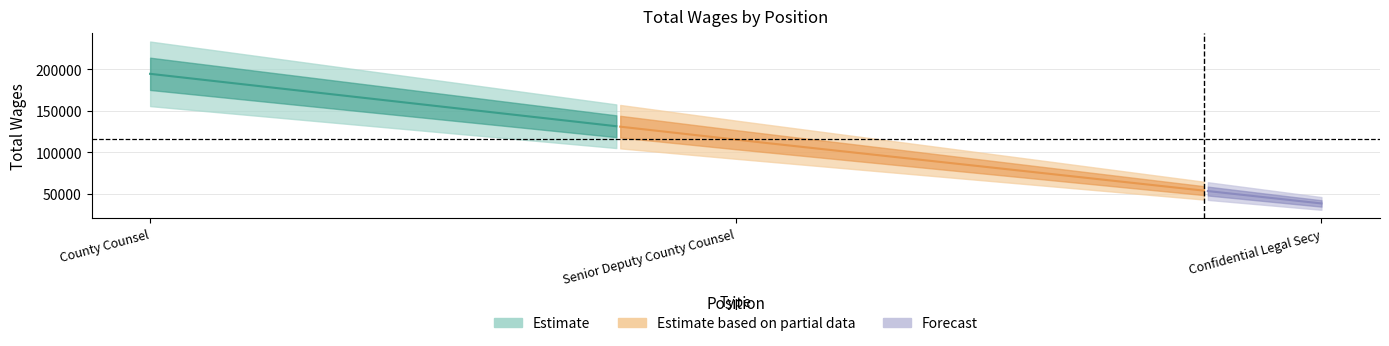

At which category does the chart reach its peak across all series?

County Counsel